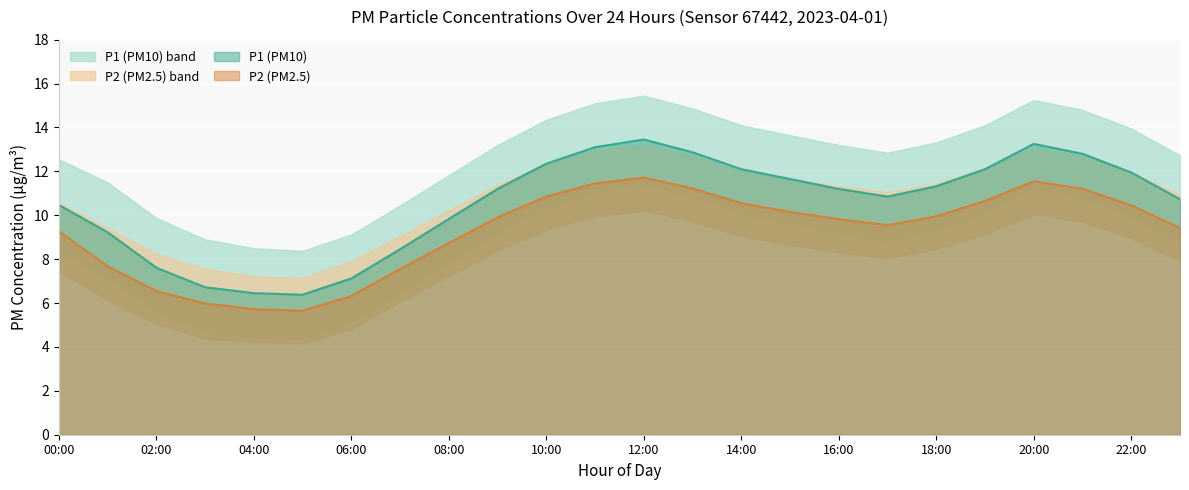

True or false: P2_lower has a value of 0.9 at 03:00.

False